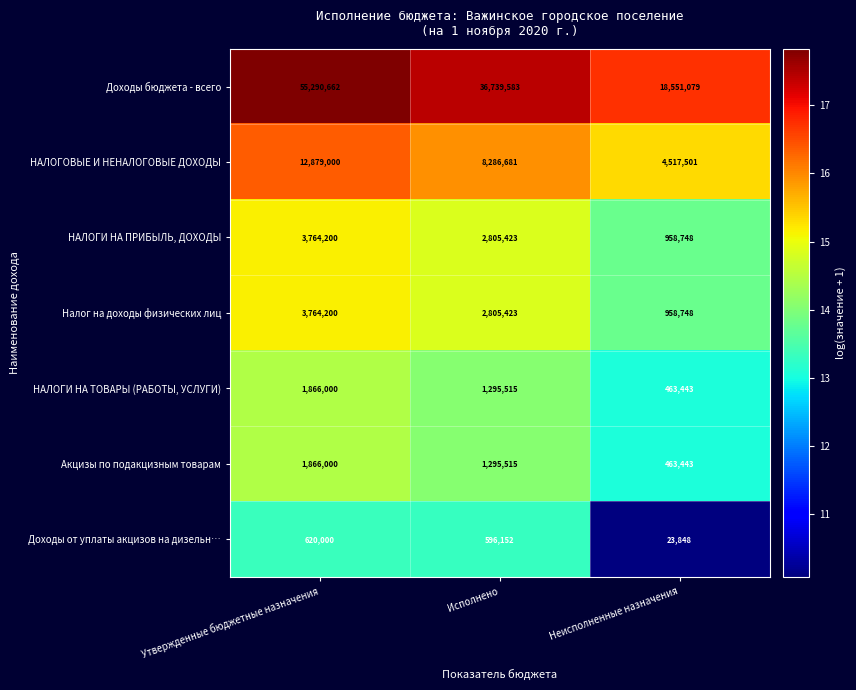

Which series has the largest range (max minus min)?

Доходы бюджета - всего